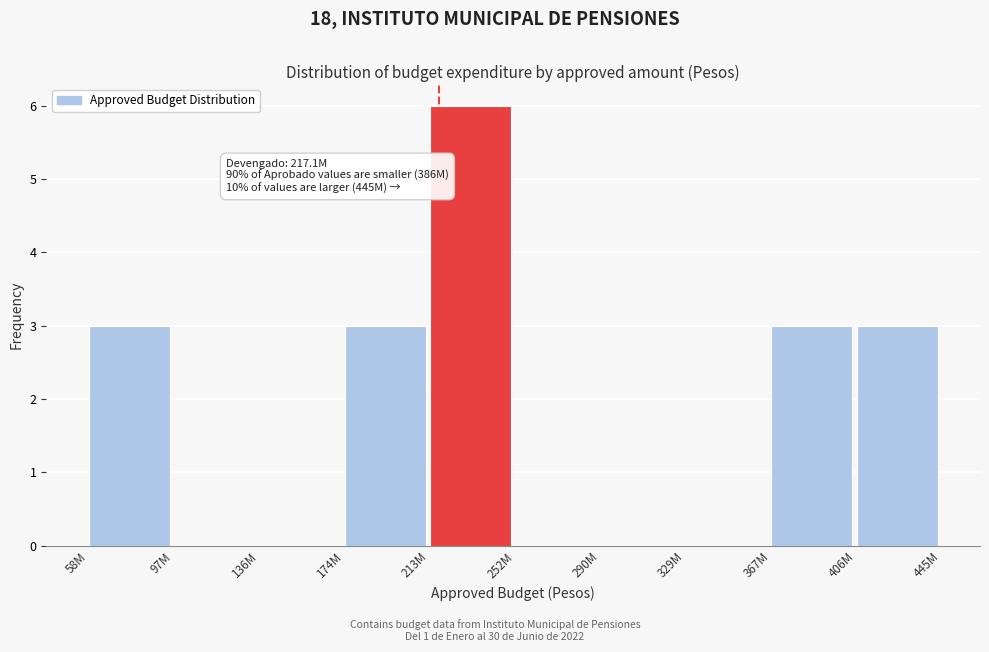

Reading right to left, transcribe all the data shown in this chart.

406M=3	367M=3	329M=0	290M=0	252M=0	213M=6	174M=3	136M=0	97M=0	58M=3